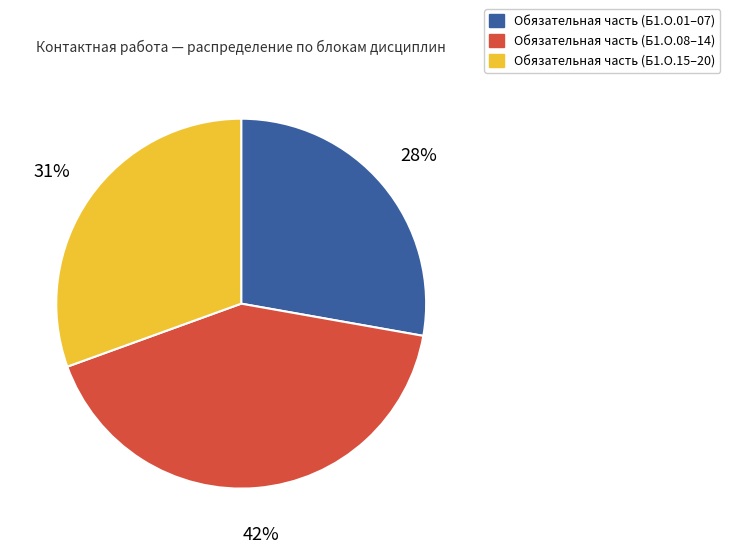

To the nearest percent, what is the difference between the largest and smallest slice percentages?

14%